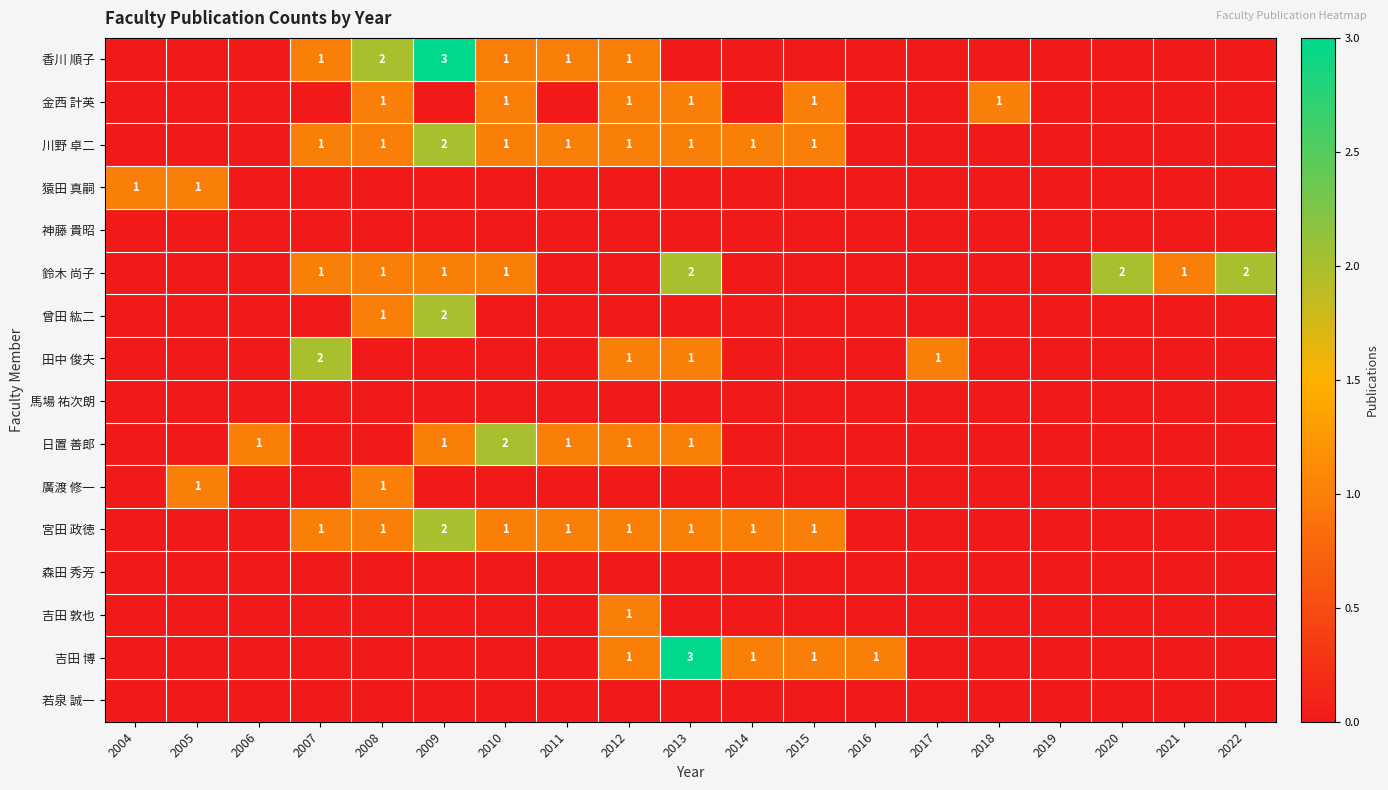

Is it true that 金西 計英 equals 1 at 2012?

True